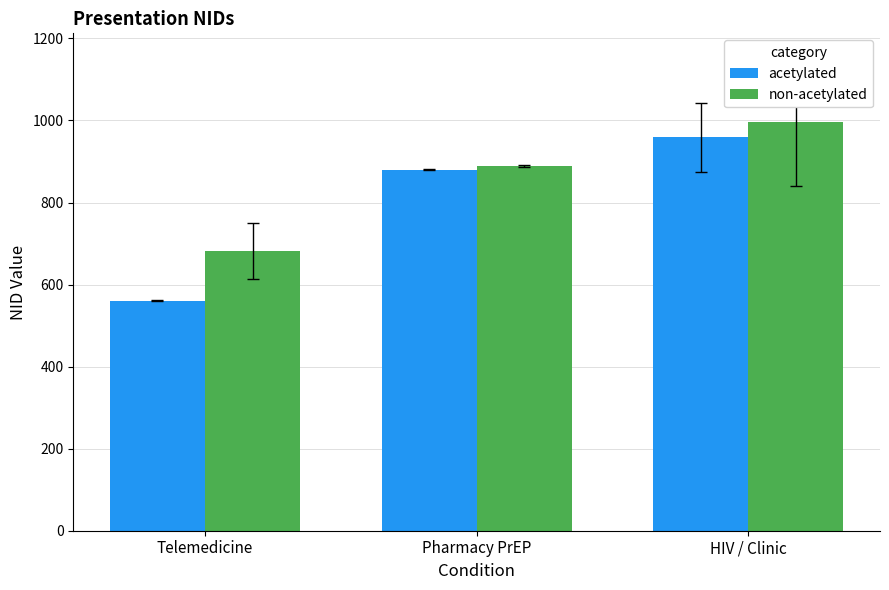

The value of non-acetylated at Telemedicine is 1217.8. True or false?

False